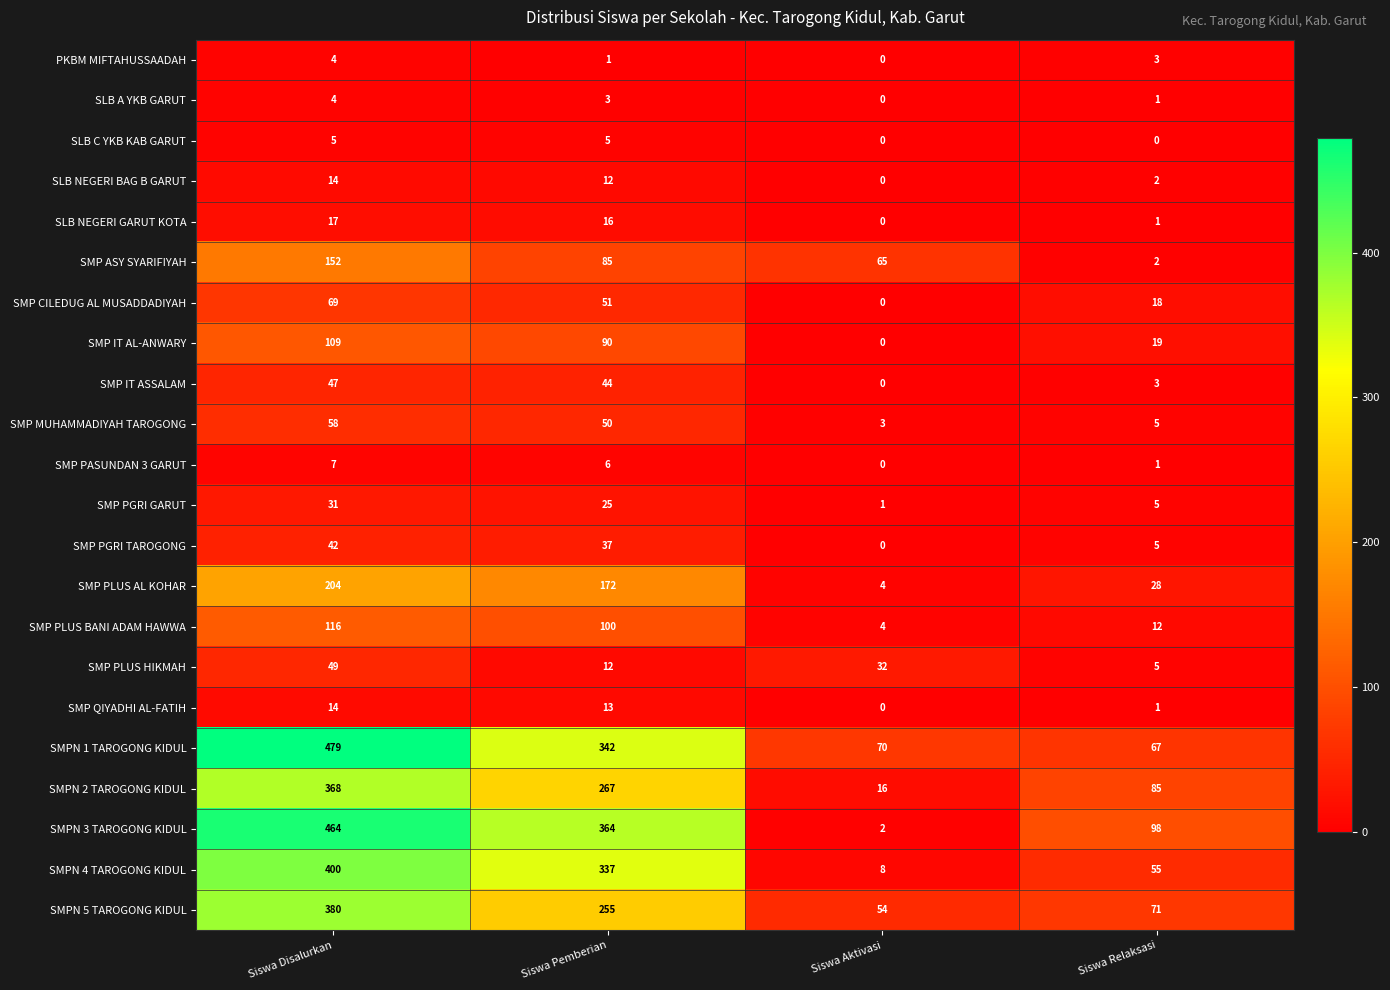

What is the highest value of the SMPN 5 TAROGONG KIDUL series?

380